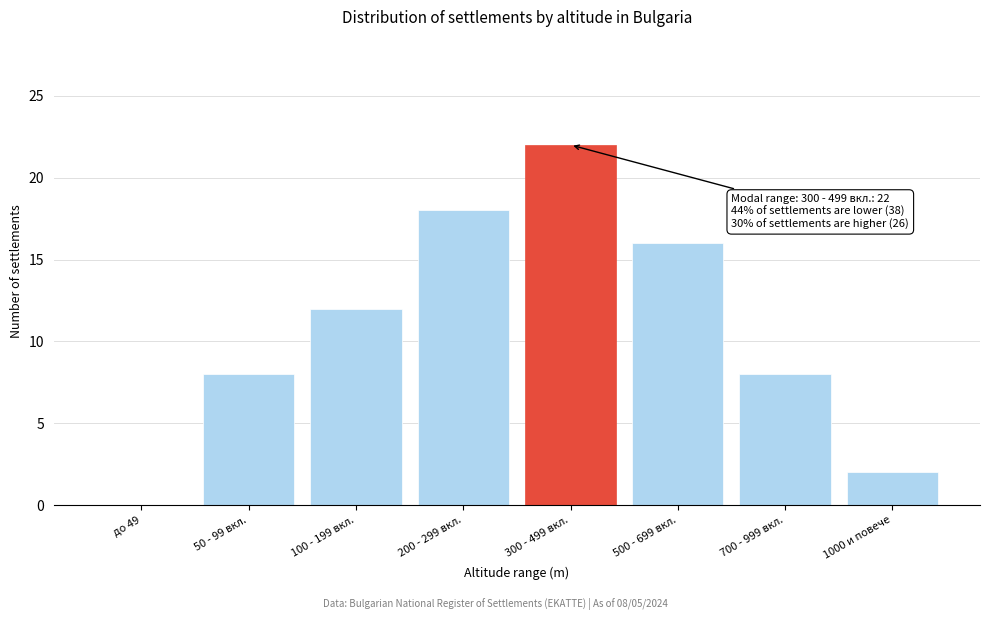

Reading left to right, extract all data points from this chart.

до 49=0	50 - 99 вкл.=8	100 - 199 вкл.=12	200 - 299 вкл.=18	300 - 499 вкл.=22	500 - 699 вкл.=16	700 - 999 вкл.=8	1000 и повече=2